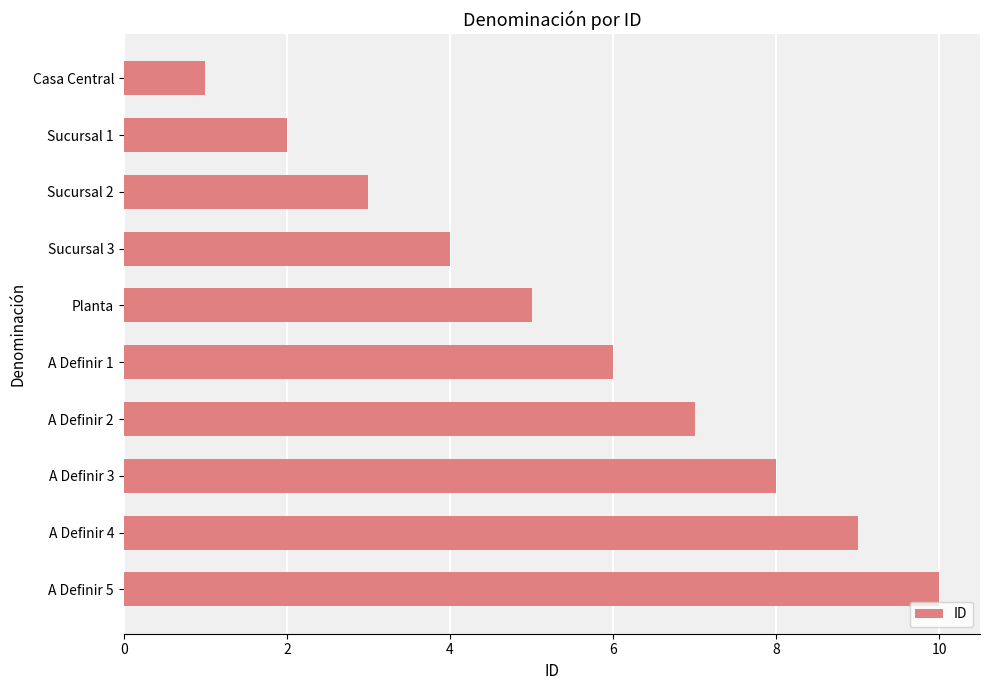

The value at Planta is 5. True or false?

True